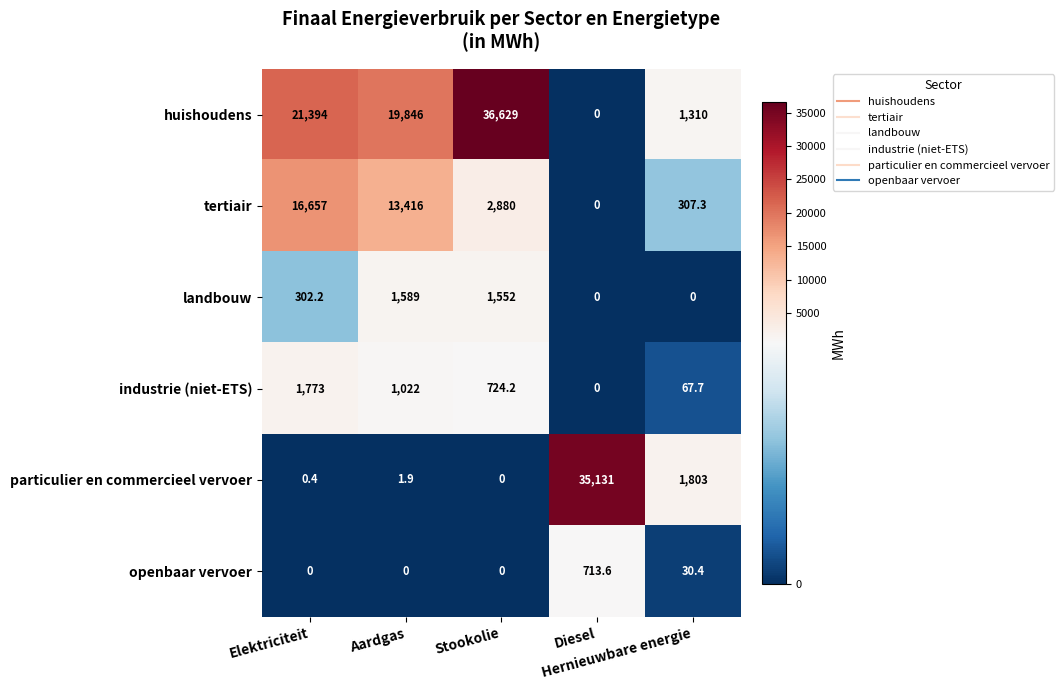

At how many categories does at least one series exceed 10273?

4